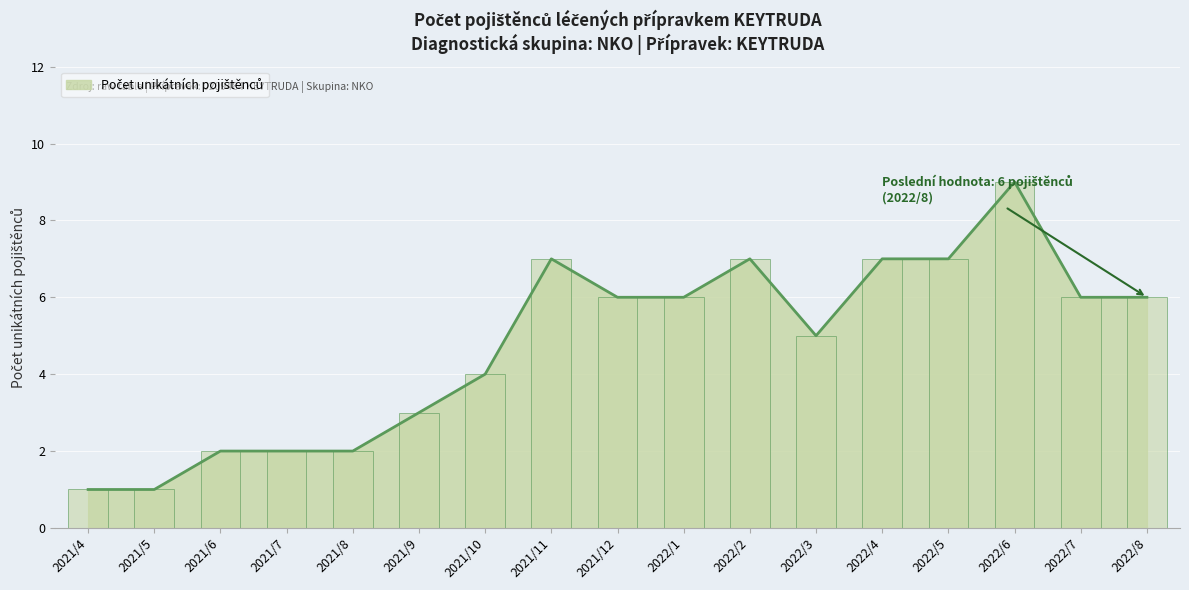

What position from the left is 2022/1?

10